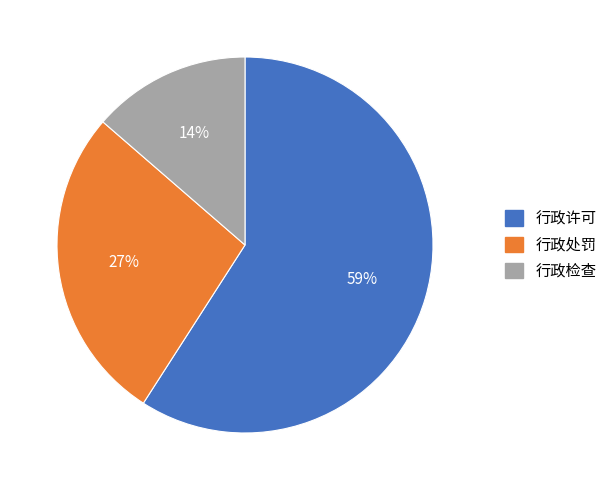

What percentage is the 行政处罚 slice, to the nearest percent?

27%